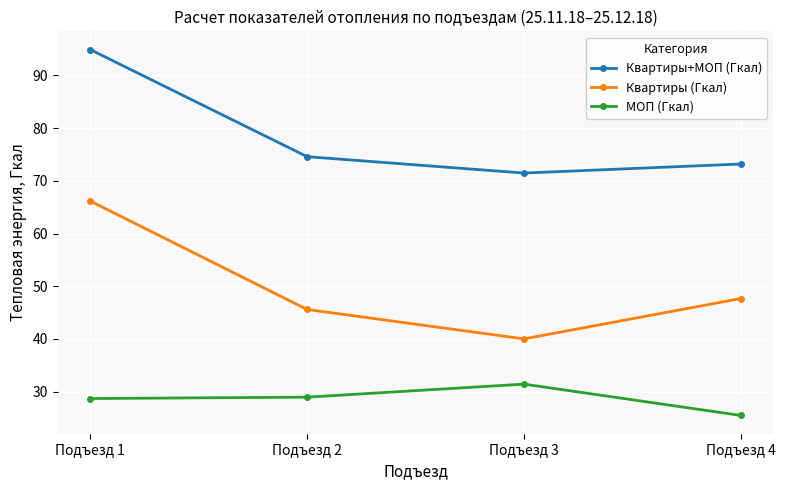

What is the average value of the МОП (Гкал) series?

28.7